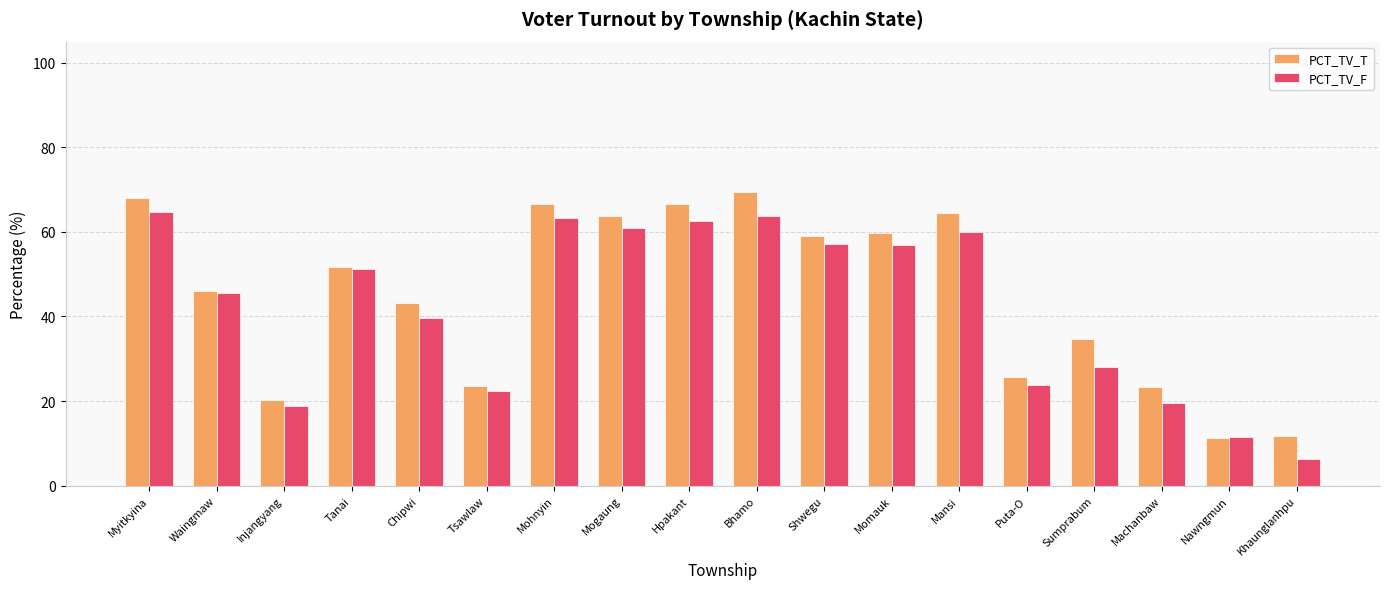

Is the value of PCT_TV_T at Khaunglanhpu greater than the value of PCT_TV_F at Mansi?

No